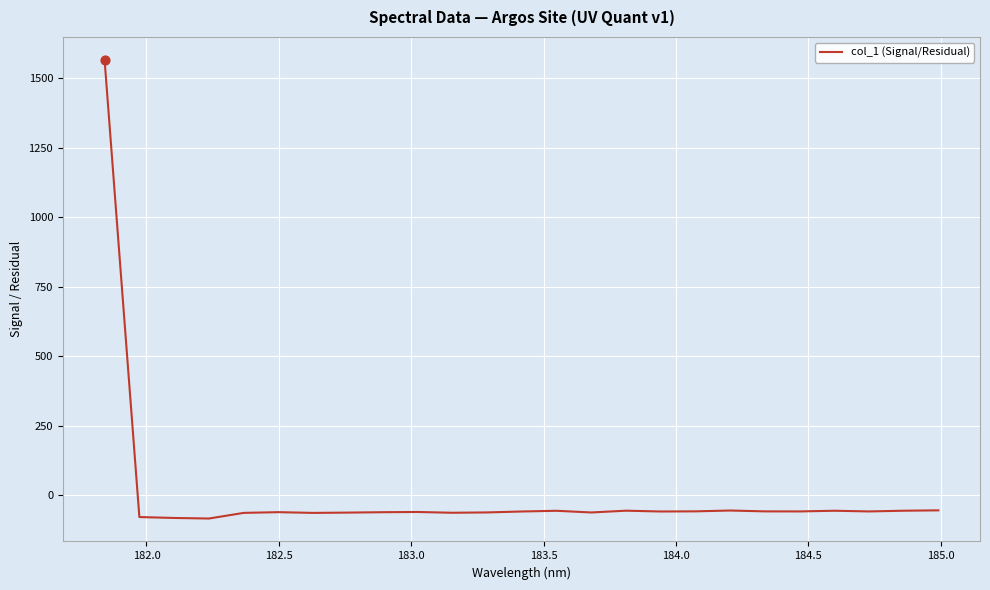

What is the difference between the maximum and minimum values?

1648.9